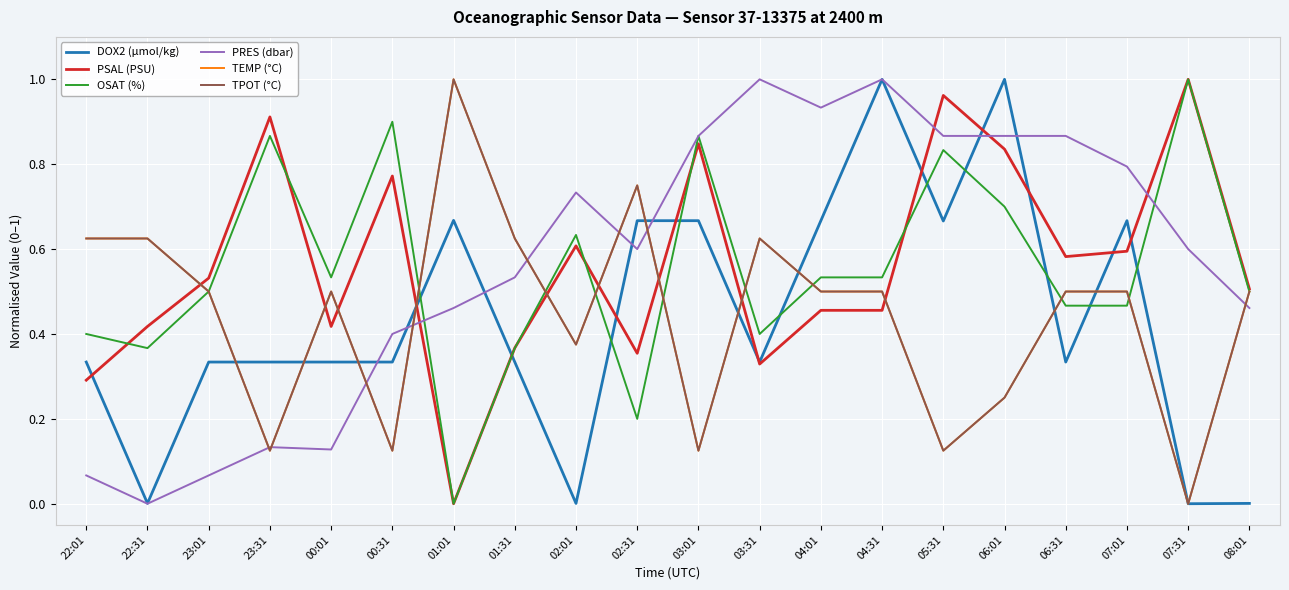

Rank the categories by PSAL (PSU) value from lowest to highest.

01:01, 22:01, 03:31, 02:31, 01:31, 22:31, 00:01, 04:01, 04:31, 08:01, 23:01, 06:31, 07:01, 02:01, 00:31, 06:01, 03:01, 23:31, 05:31, 07:31